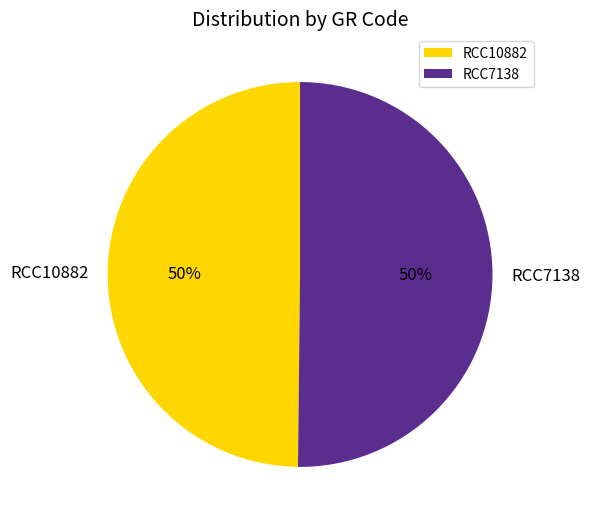

Count the number of slices in the pie.

2